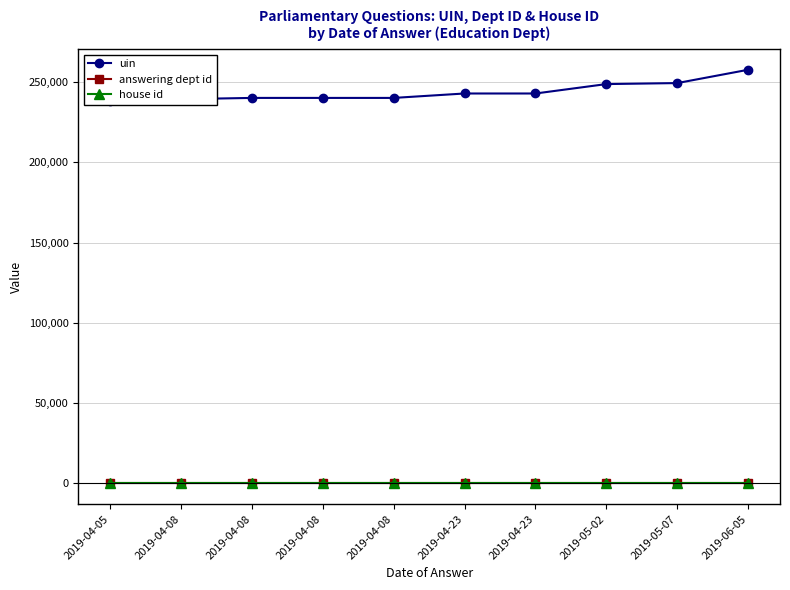

True or false: uin and house id intersect in this chart.

False